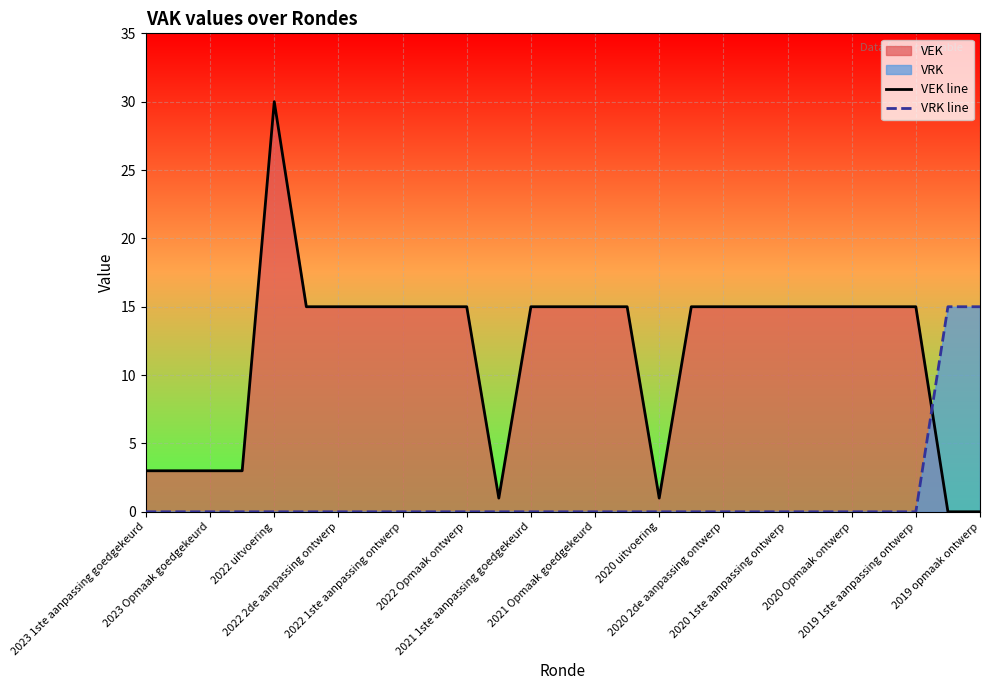

List the series in order of their peak value, highest first.

VEK line, VRK line